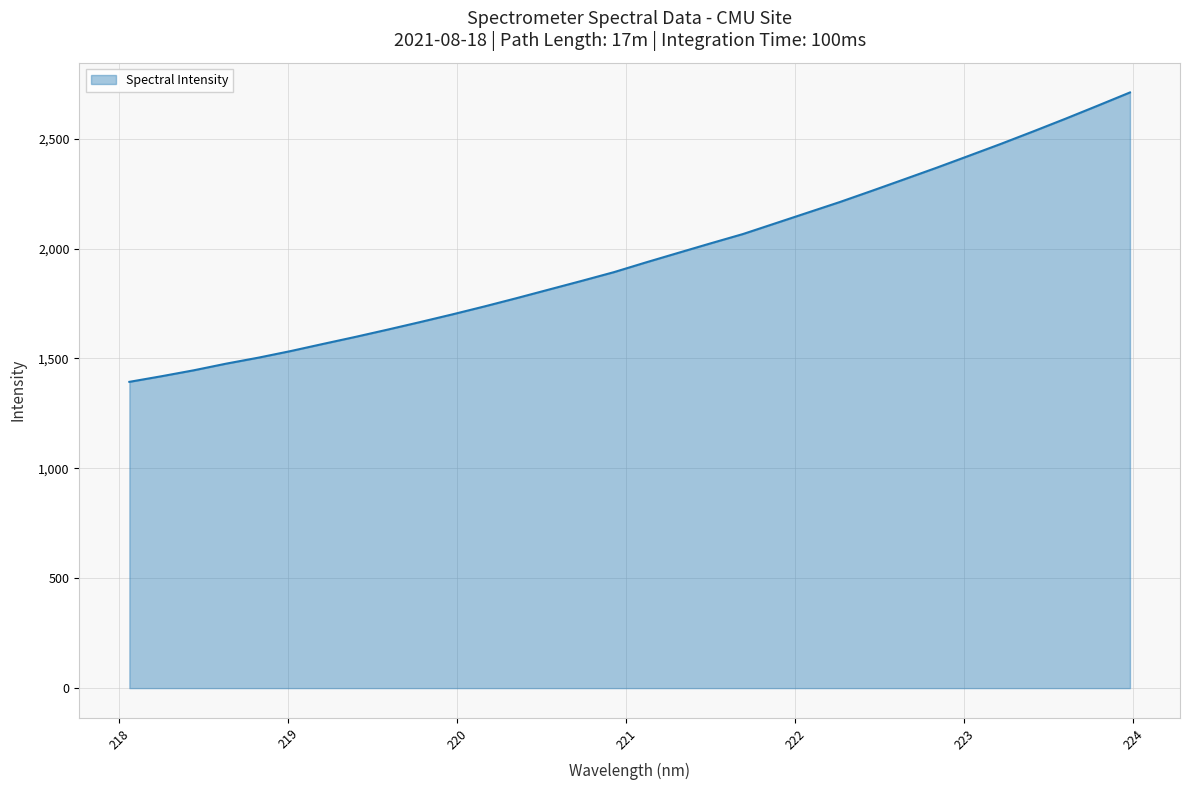

What is the maximum value shown in the chart?

2710.2